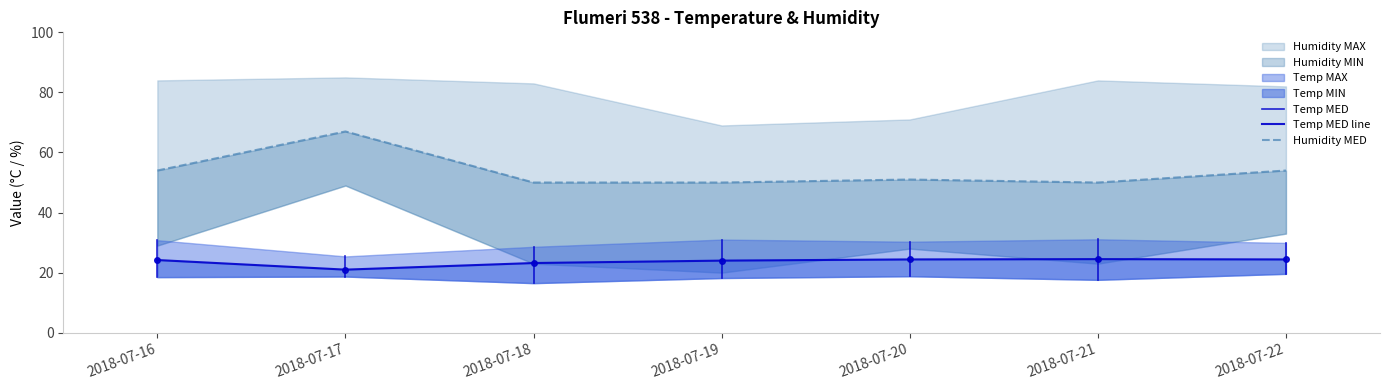

How many interior local valleys does the Temp MAX series have?

2